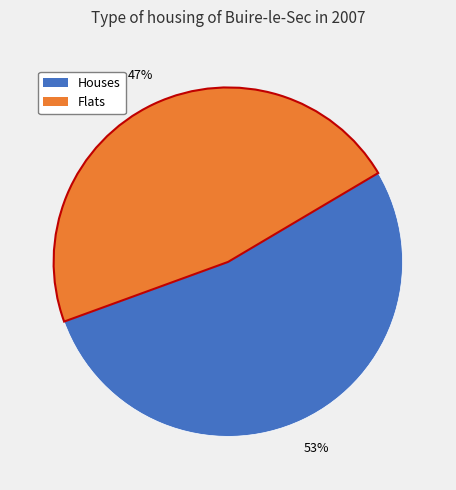

To the nearest percent, what is the average slice percentage?

50%